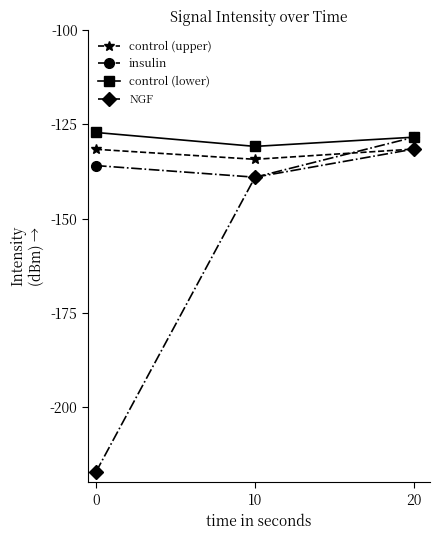

What value does the control (upper) series have at 20?

-131.5